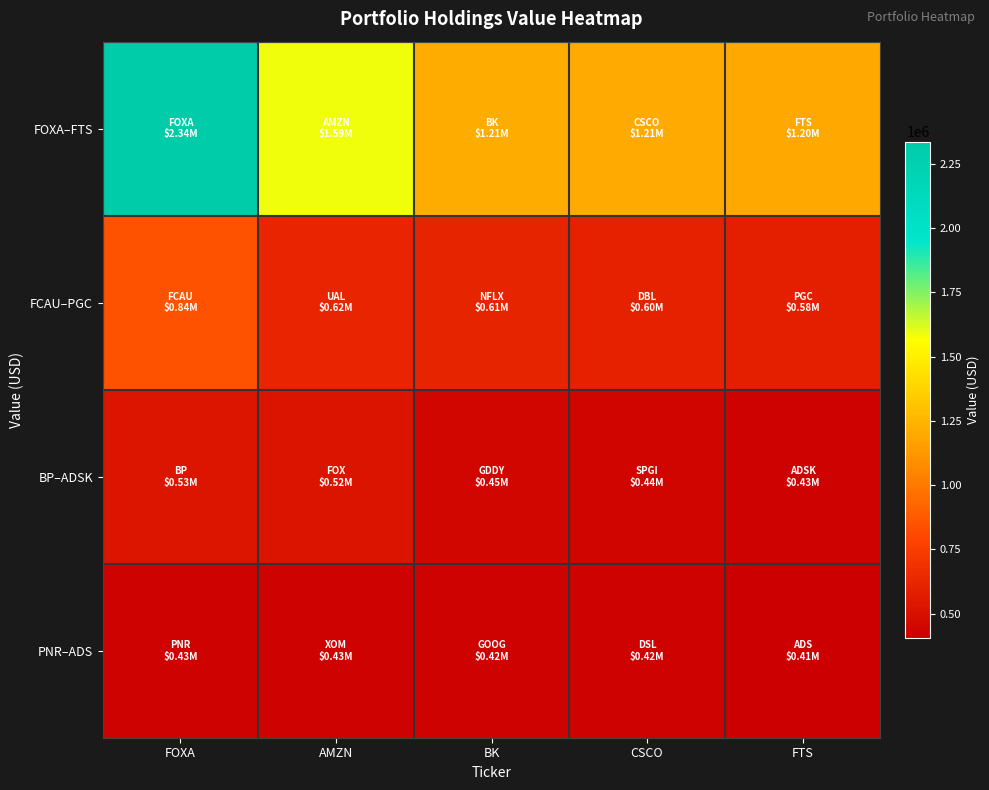

Reading left to right, extract all data points from this chart.

FOXA–FTS: FOXA=2337000	AMZN=1589000	BK=1212000	CSCO=1205000	FTS=1197000
FCAU–PGC: FOXA=844000	AMZN=619000	BK=614000	CSCO=597000	FTS=585000
BP–ADSK: FOXA=532000	AMZN=524000	BK=445000	CSCO=438000	FTS=428000
PNR–ADS: FOXA=428000	AMZN=427000	BK=422000	CSCO=422000	FTS=406000